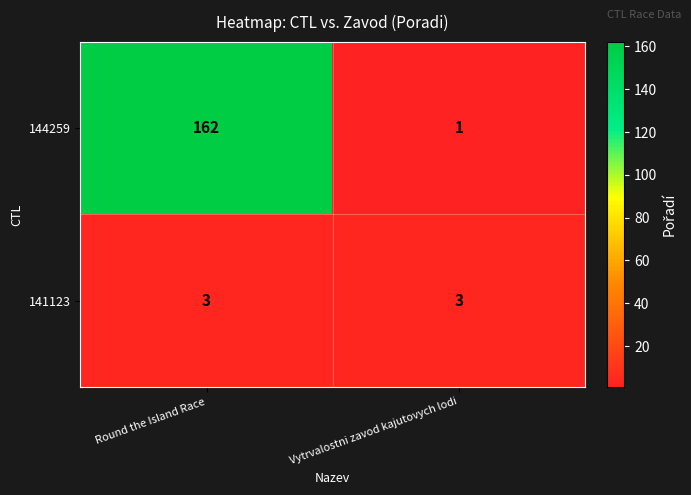

Is it true that 144259 equals 276 at Round the Island Race?

False